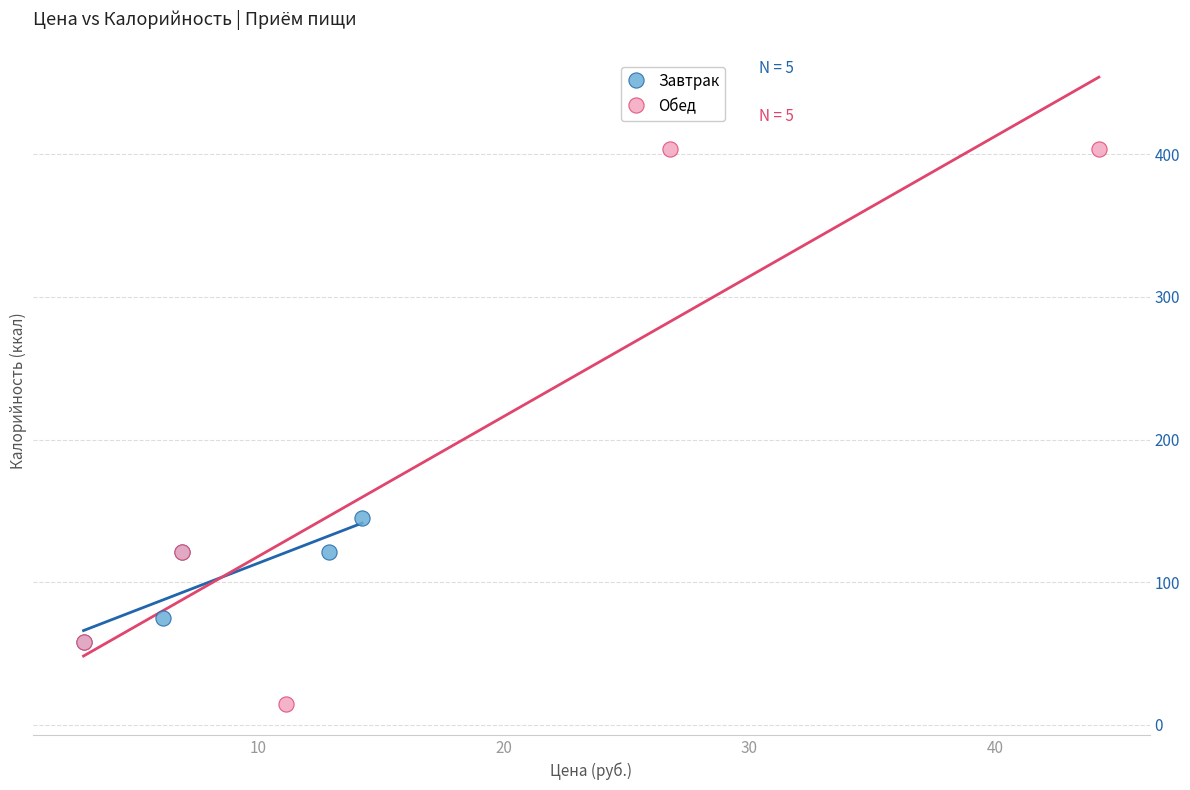

Which series has the widest spread of Y values?

Обед